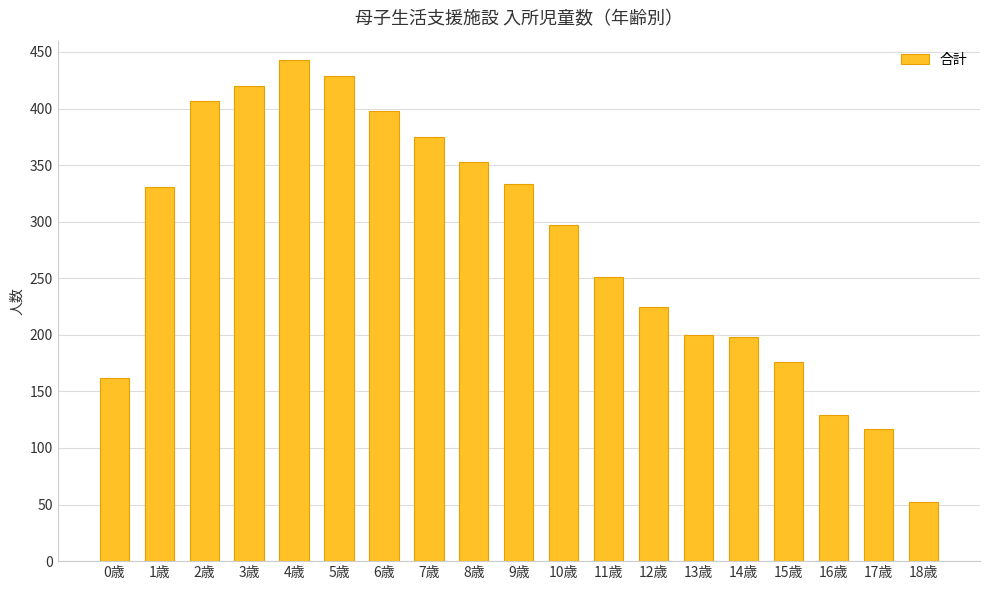

How many series are shown in this chart?

1